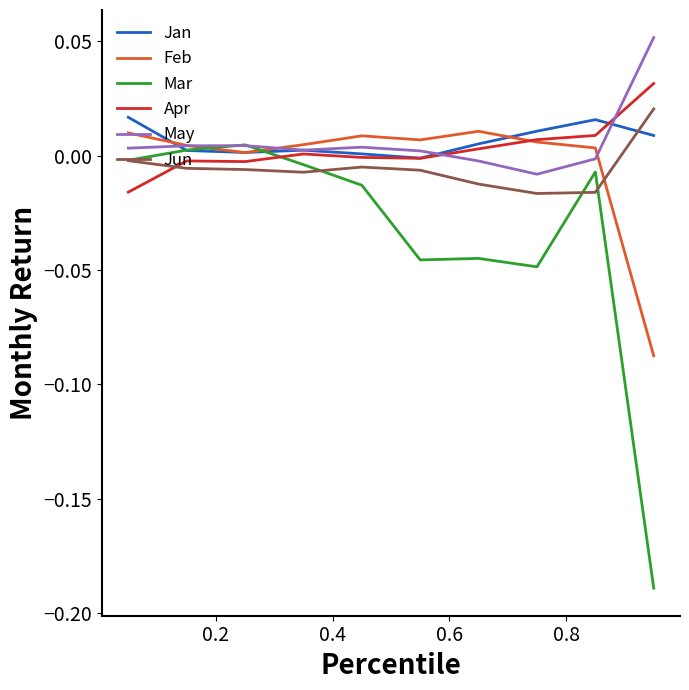

Does the chart have visible grid lines?

No